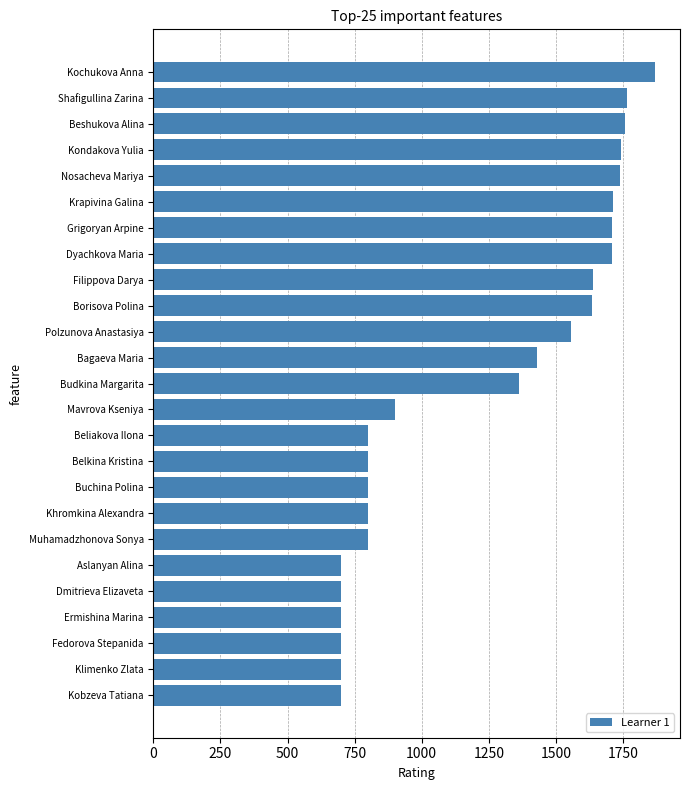

Is it true that the value at Kobzeva Tatiana is 700?

True